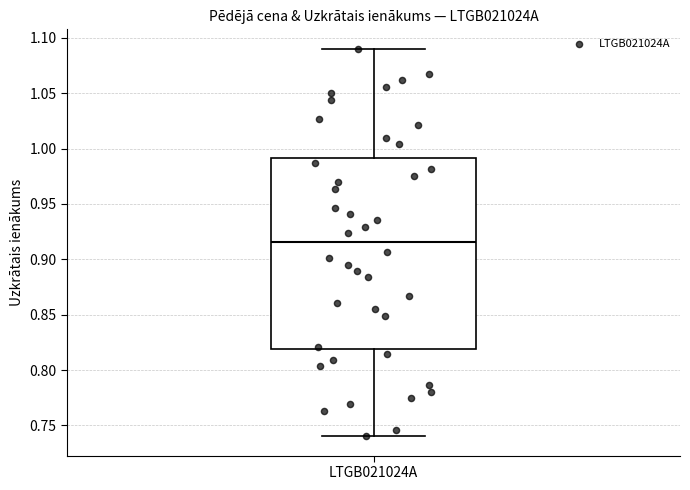

Transcribe this box plot: give where the median line is, the range the box spans, and where the two whiskers end, as read against the y-axis. The values are not printed on the chart, so give them approximately, as read against the axis.

median 0.915, box 0.820 to 0.990, whiskers 0.740 to 1.090